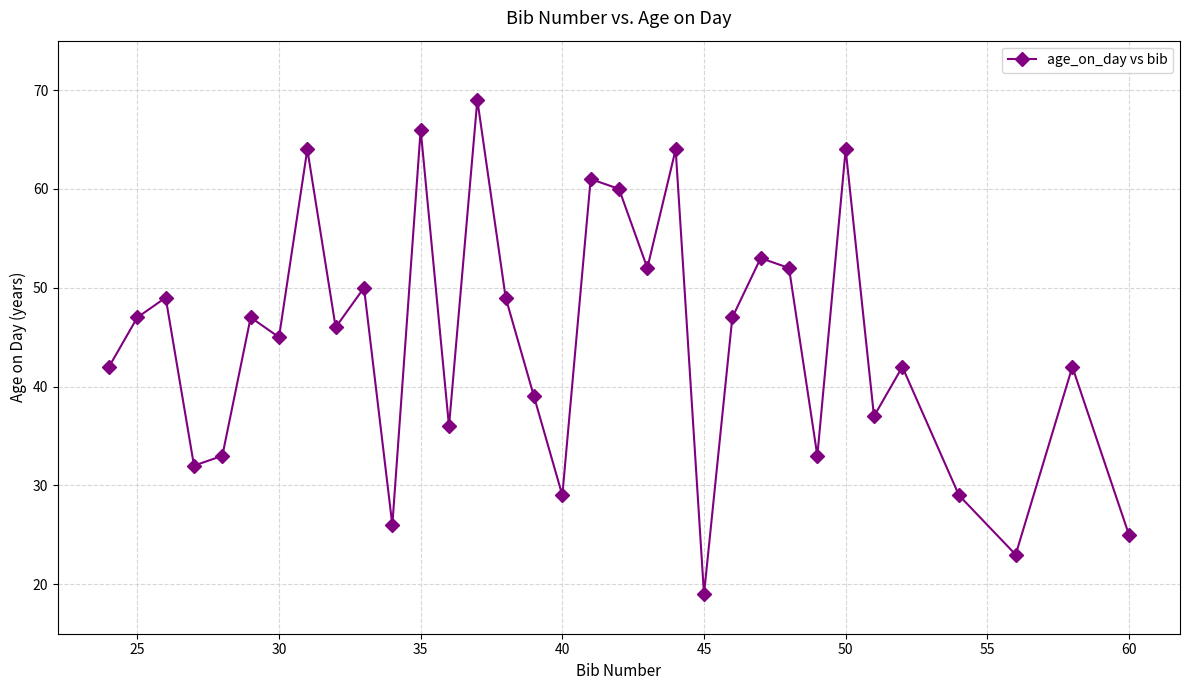

How many points are higher than both their immediate neighbors (excluding endpoints)?

12